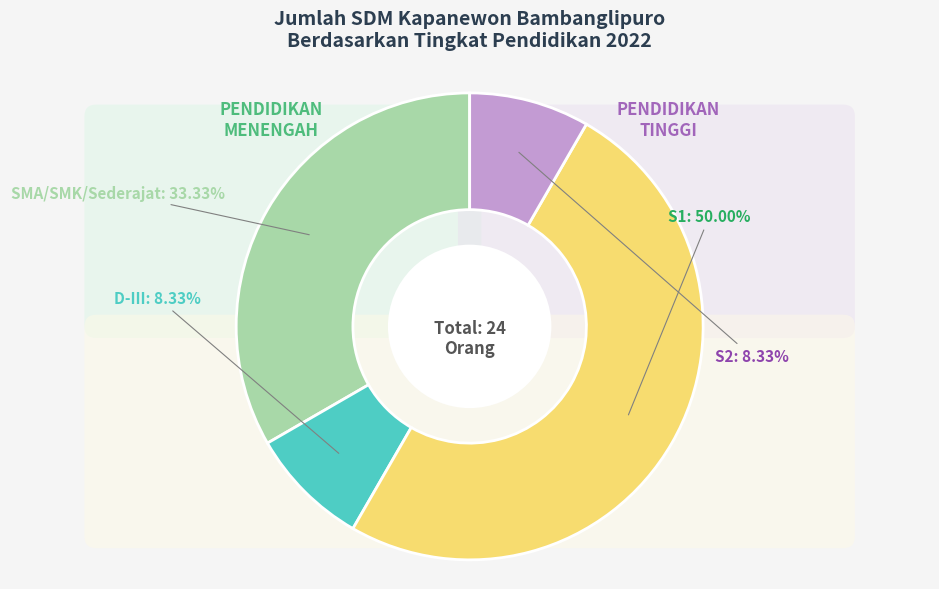

What is the ratio of the value at S1 to the value at S2?

6.0